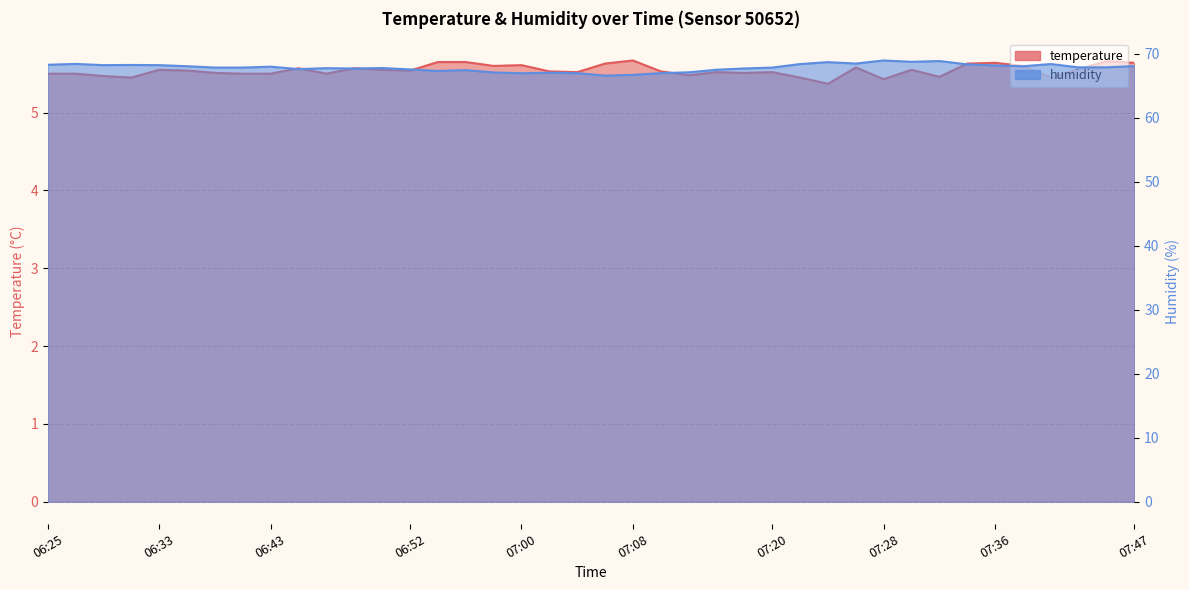

What is the smallest value displayed?

5.4